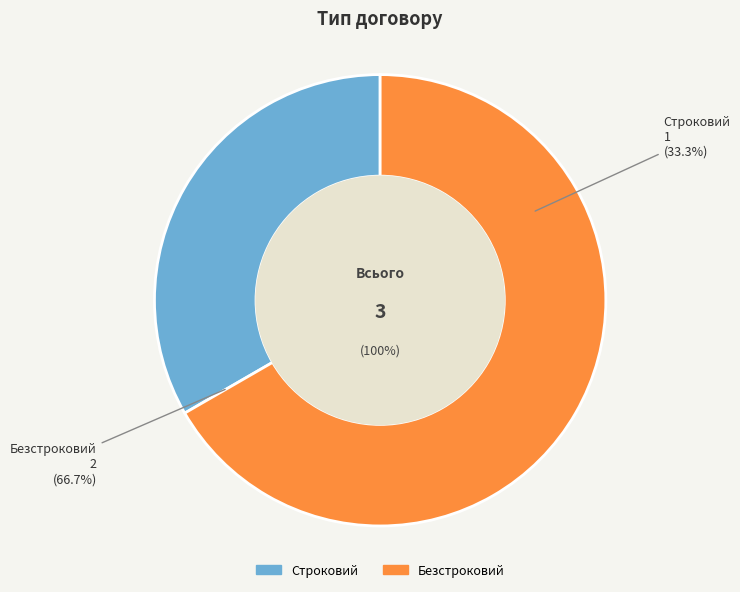

What percentage is the Строковий slice, to the nearest percent?

33%